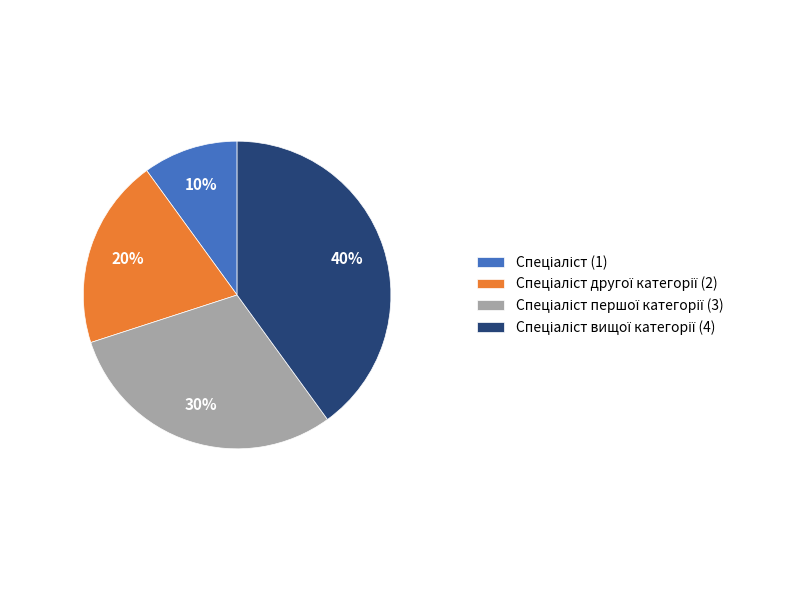

Is there a majority slice in this chart?

No